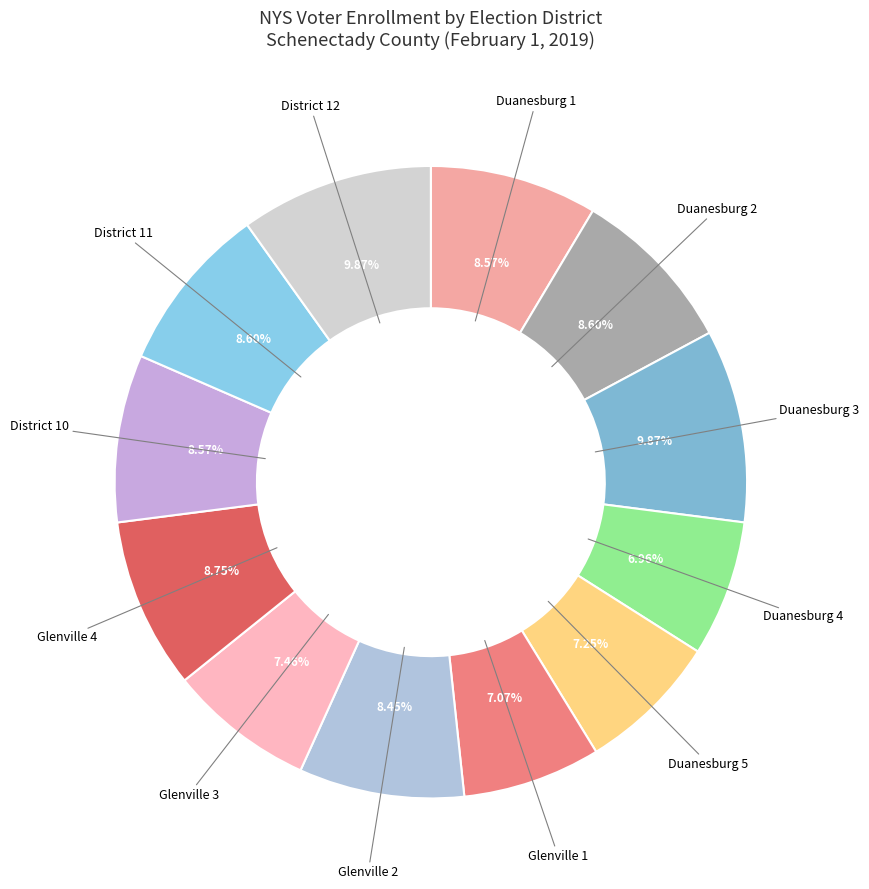

How many segments does this pie chart have?

12